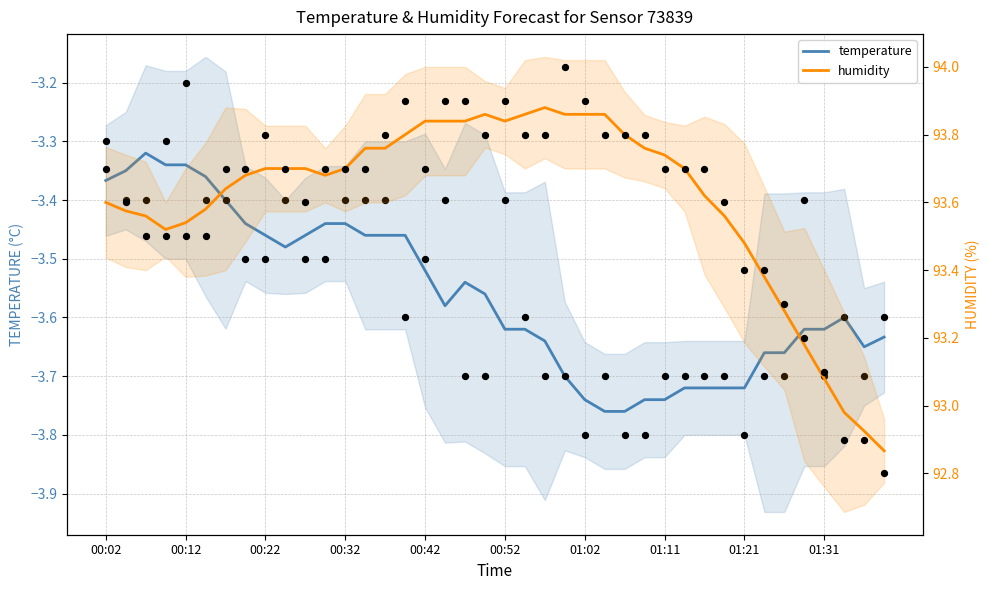

What is the total value across all series at 00:12?

90.2